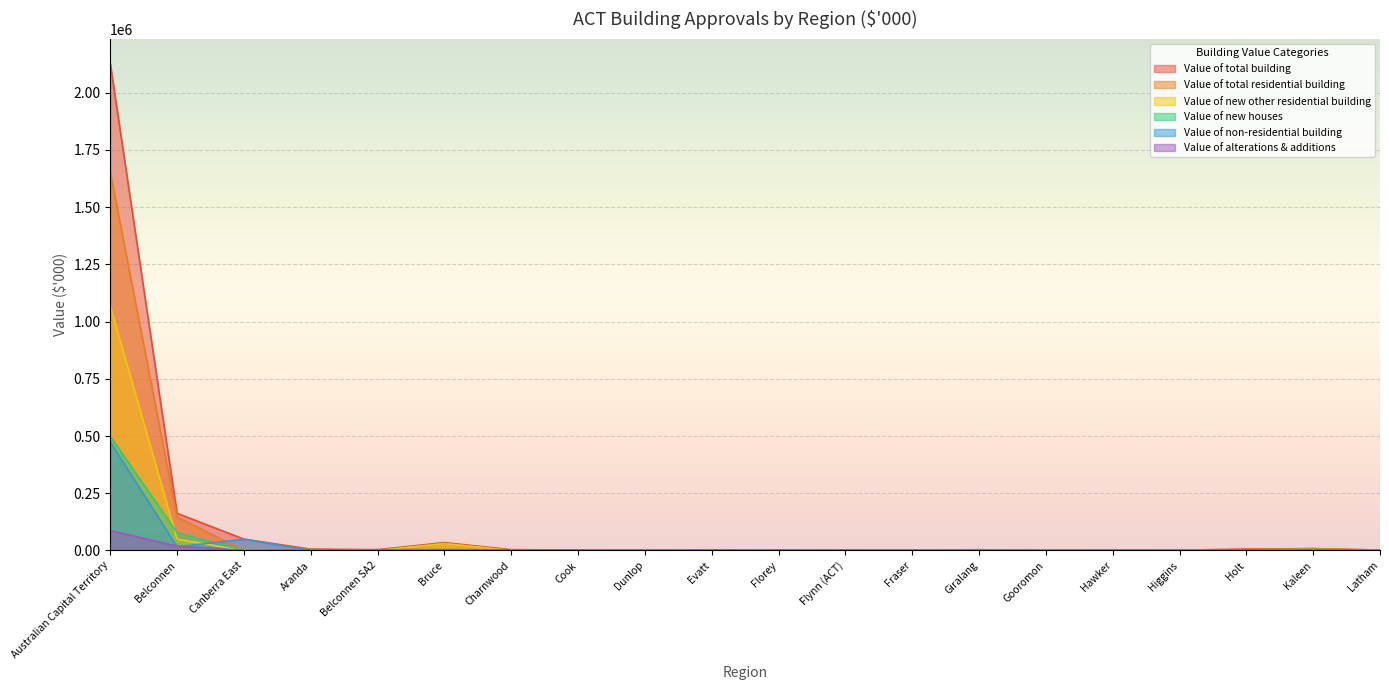

How many distinct data groups are displayed?

6